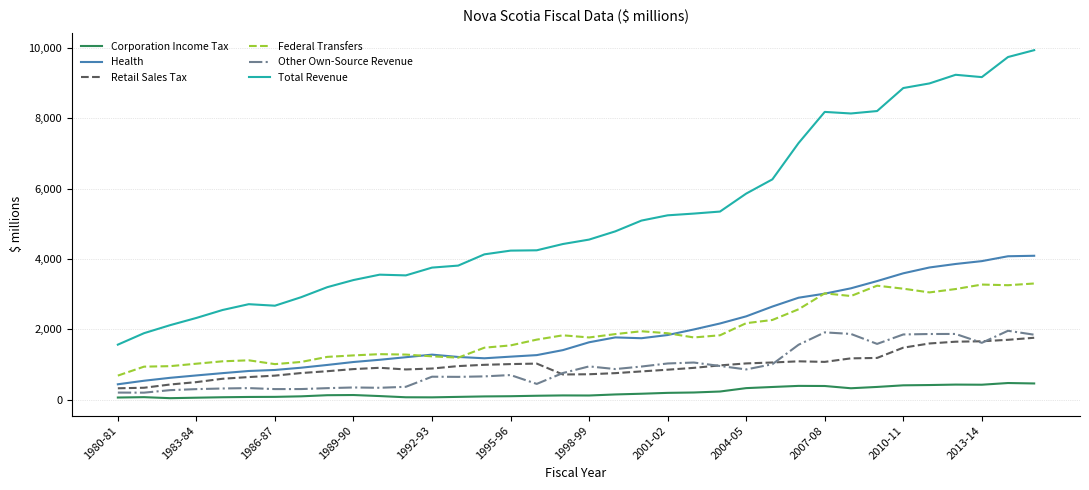

List the series in order of their peak value, lowest first.

Corporation Income Tax, Retail Sales Tax, Other Own-Source Revenue, Federal Transfers, Health, Total Revenue